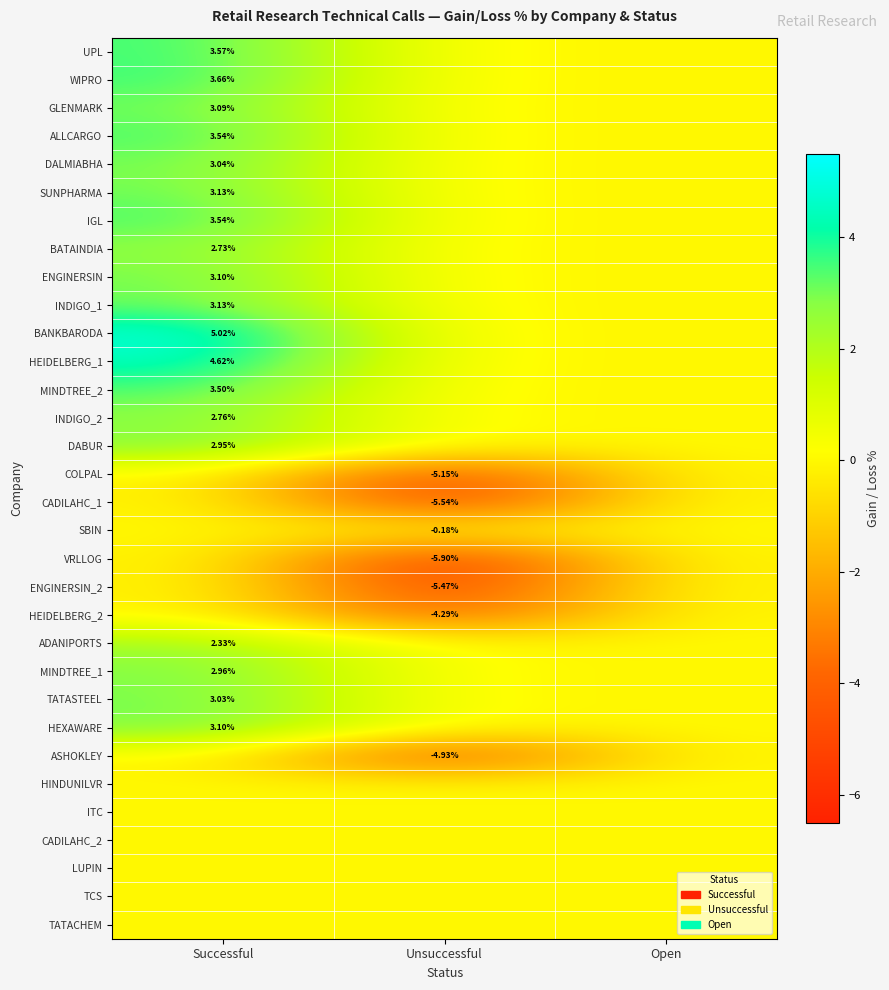

The CADILAHC_2 series shows 0.0 at Open. True or false?

True